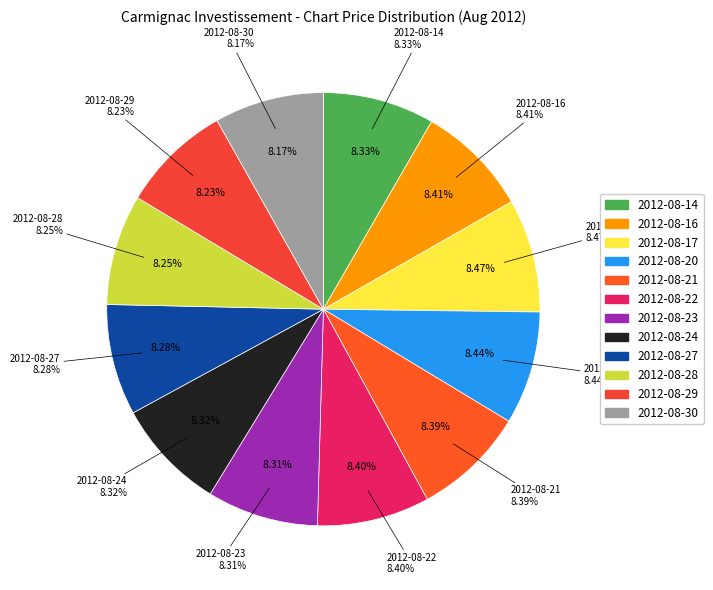

Count the number of slices in the pie.

12